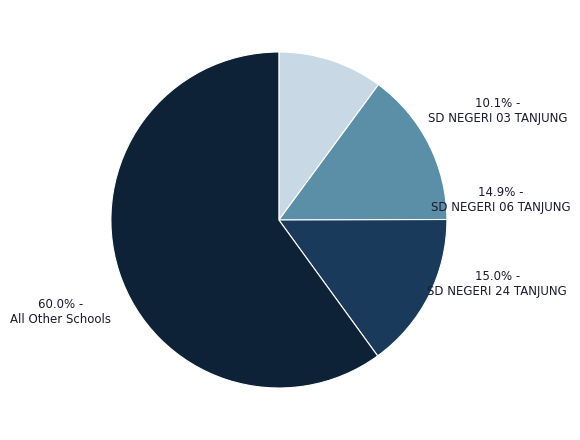

To the nearest percent, what is the difference between the largest and smallest slice percentages?

50%